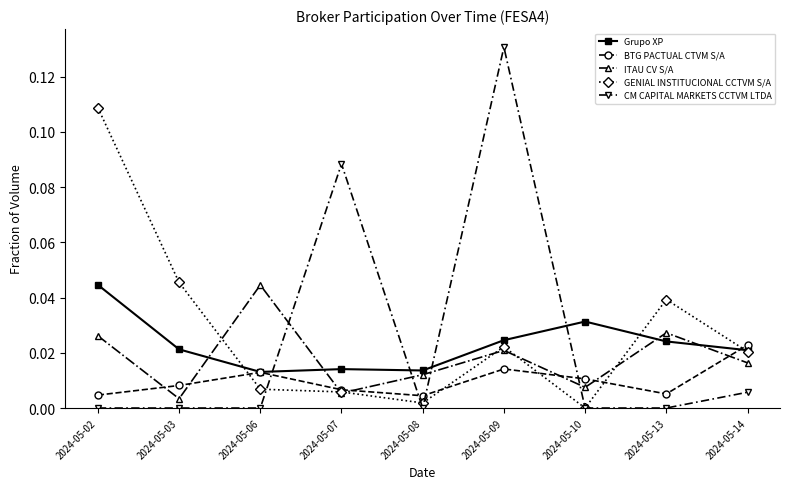

True or false: Grupo XP has a value of 0.0 at 2024-05-14.

True